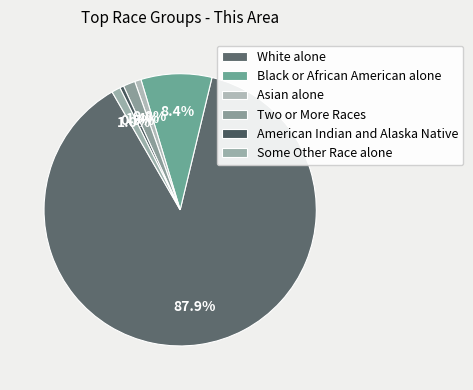

Which slice is the largest?

White alone